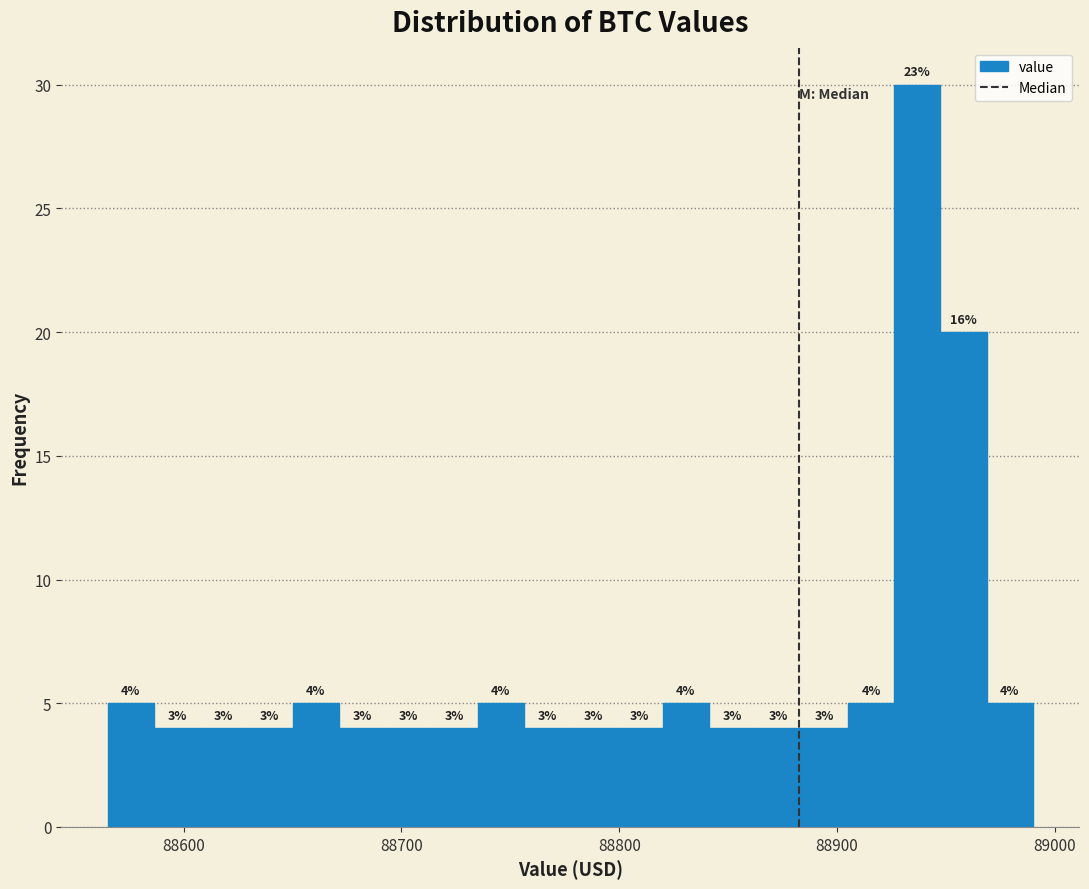

Around what value on the x-axis is the tallest bar? Give the approximate position of its centre, as read against the axis.

88940